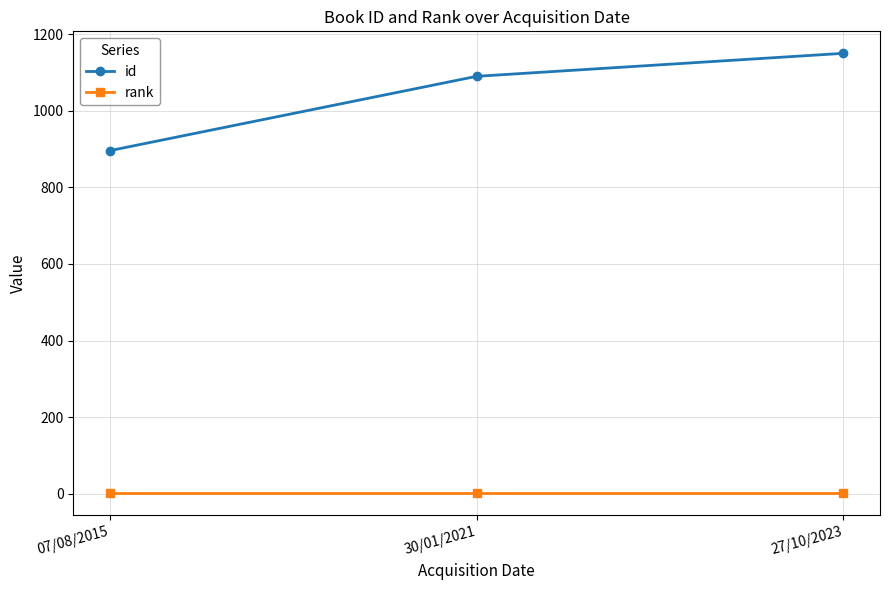

What is the approximate value of rank at 27/10/2023?

1